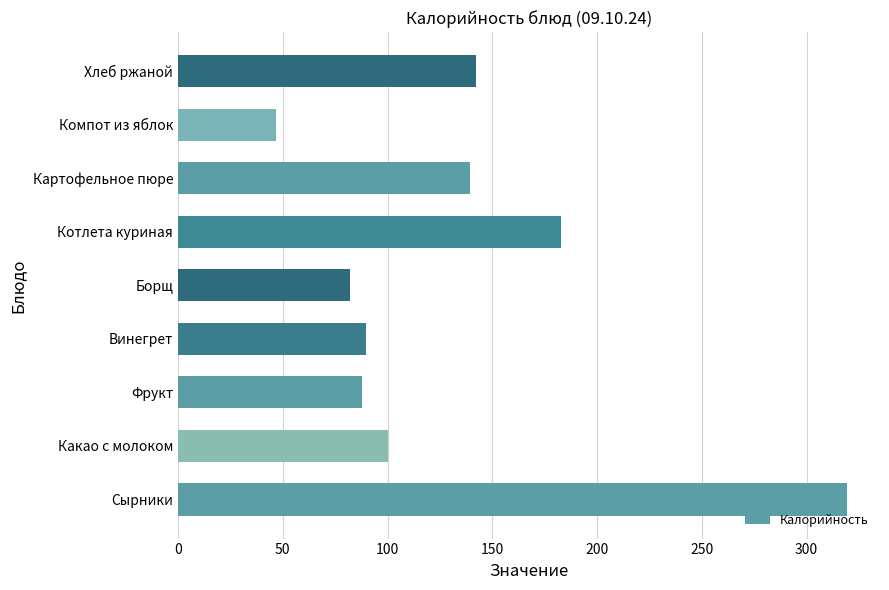

What is the greatest value displayed?

319.1